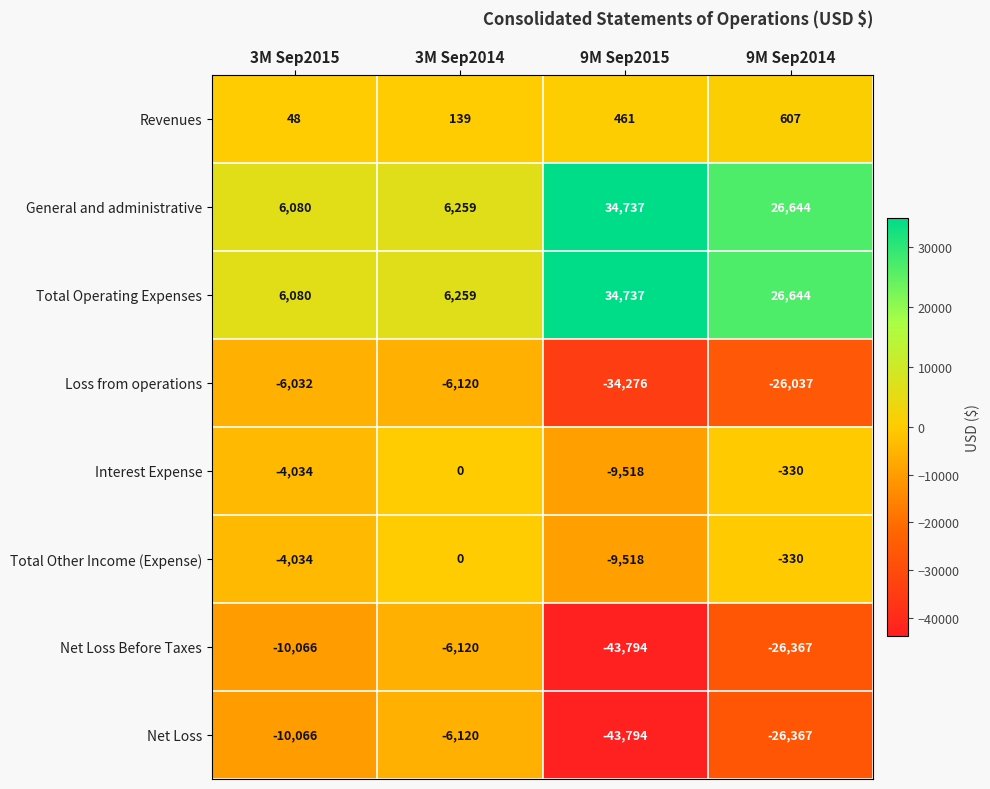

How many values in the Interest Expense series exceed -330?

1